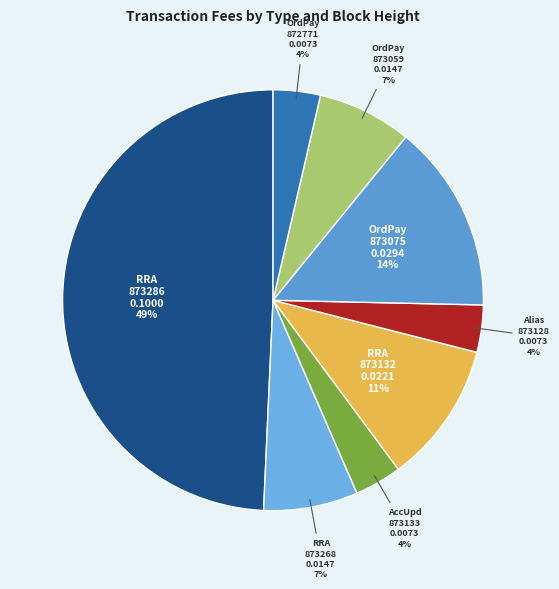

Which slice is the largest?

RRA 873286